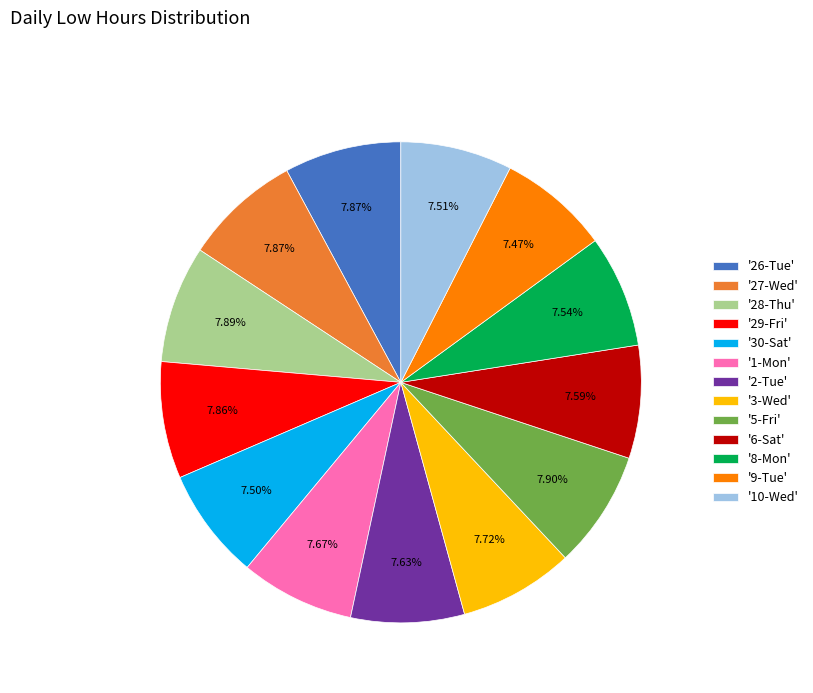

Is there a majority slice in this chart?

No